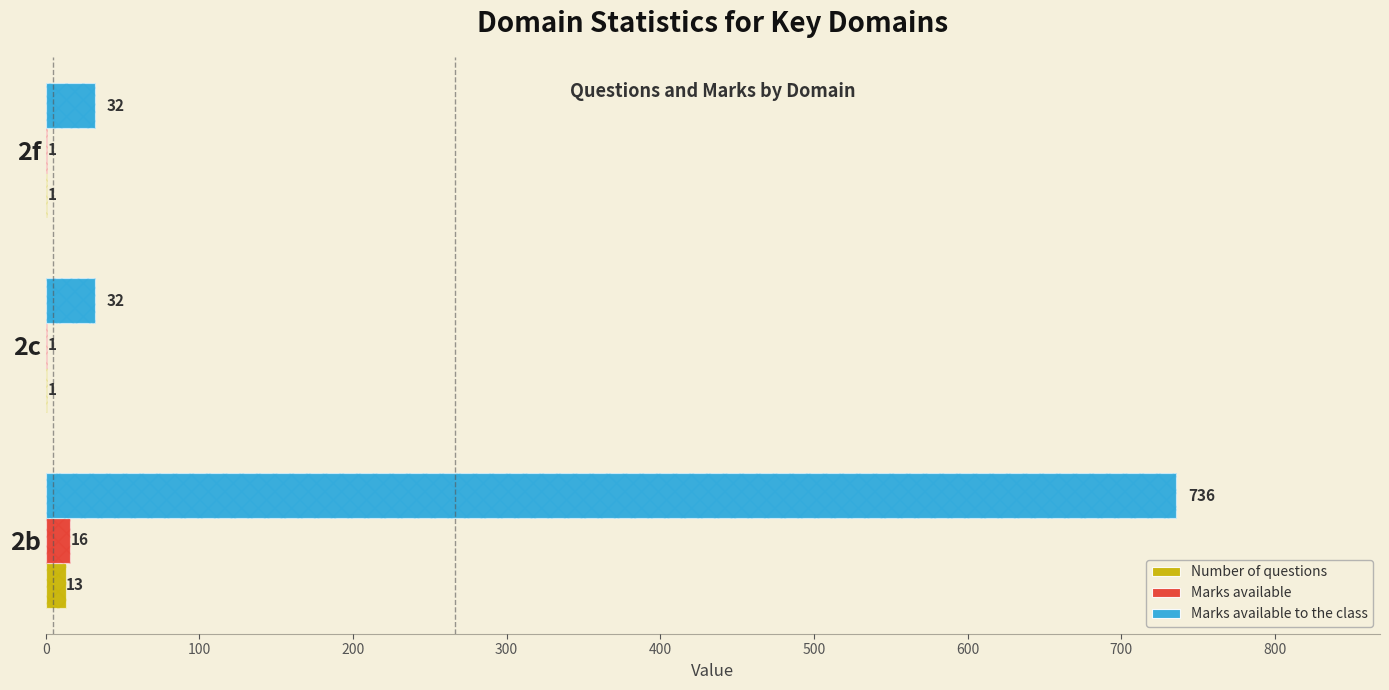

Count the number of categories in the chart.

3